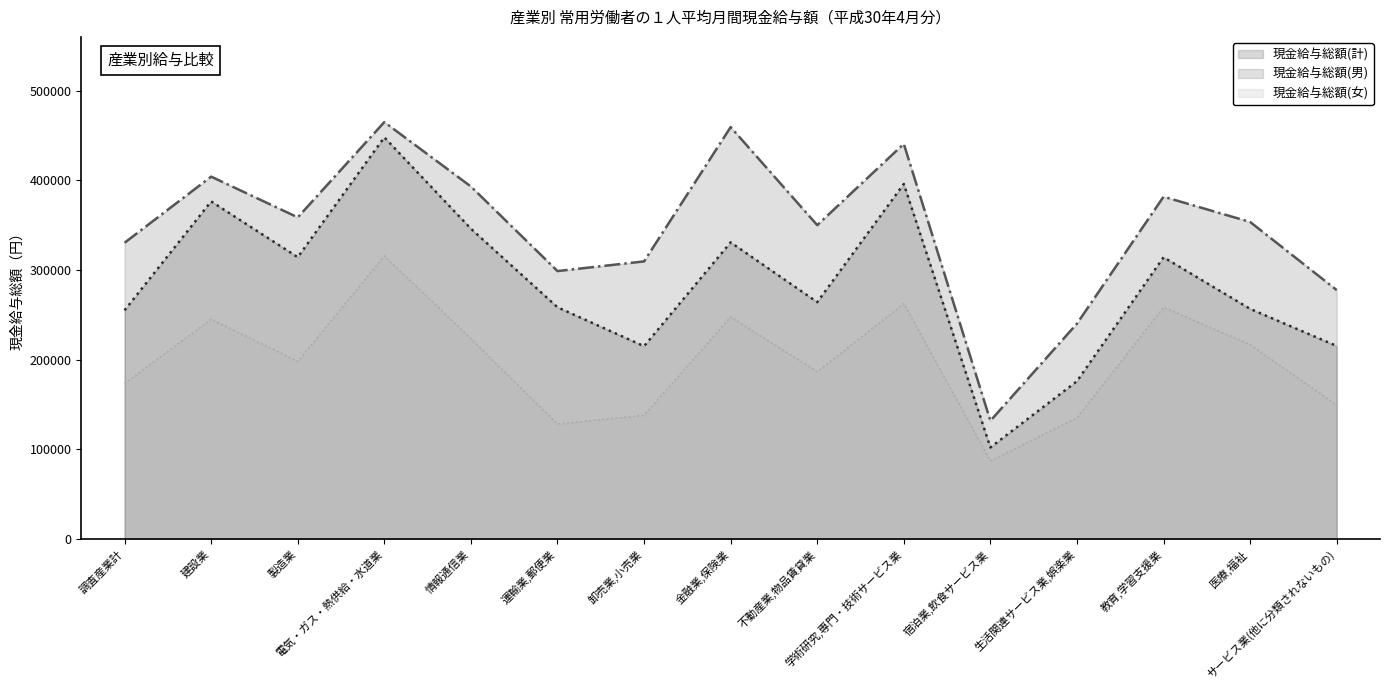

What are all the series names shown in the legend?

現金給与総額(計), 現金給与総額(男), 現金給与総額(女)